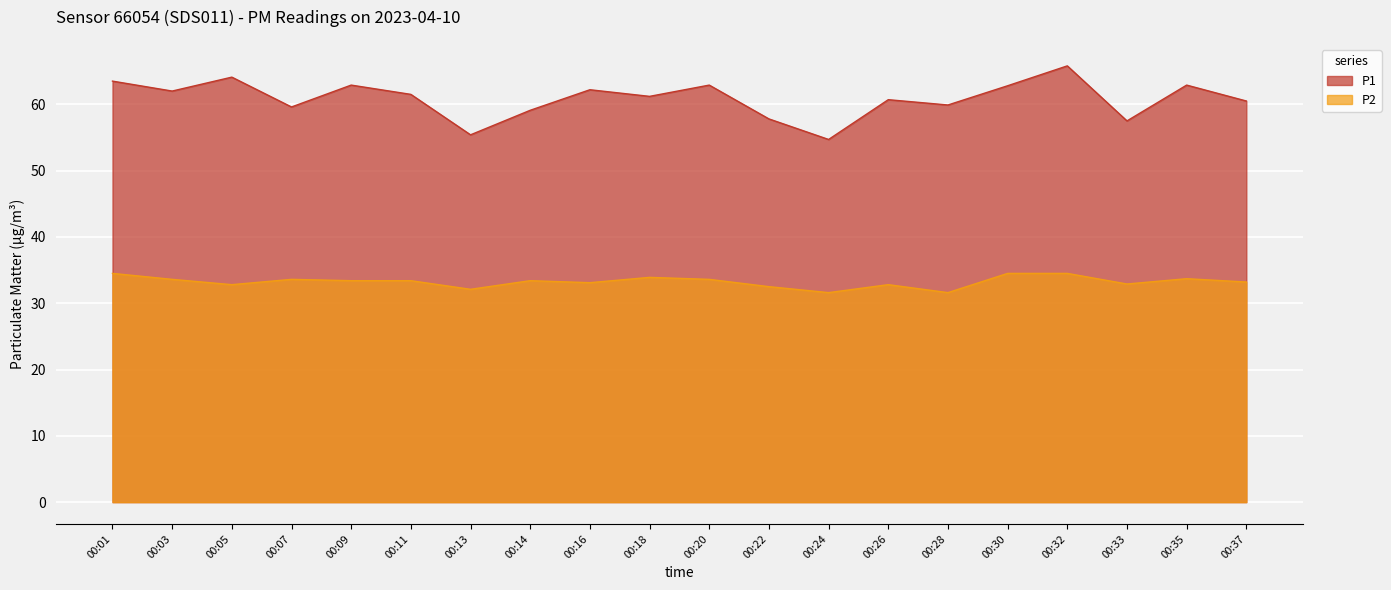

What is the difference between the maximum and minimum values in the P1 series?

11.1